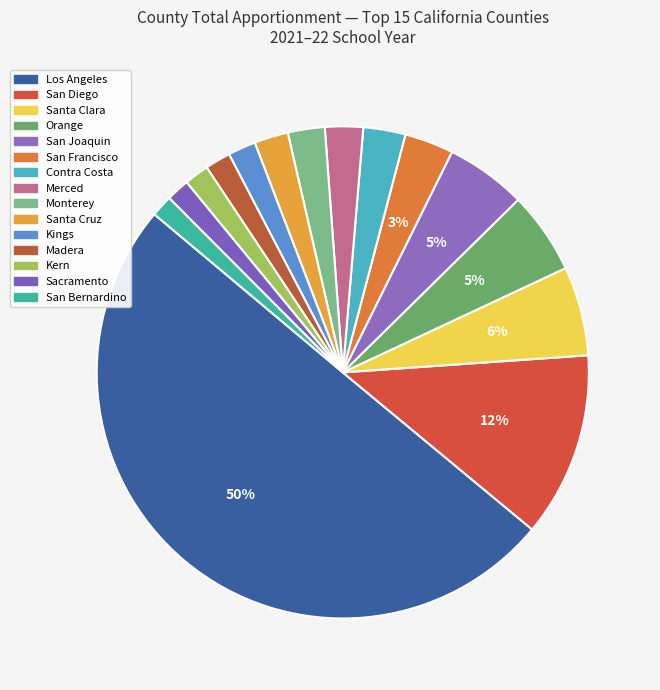

Count the number of slices in the pie.

15